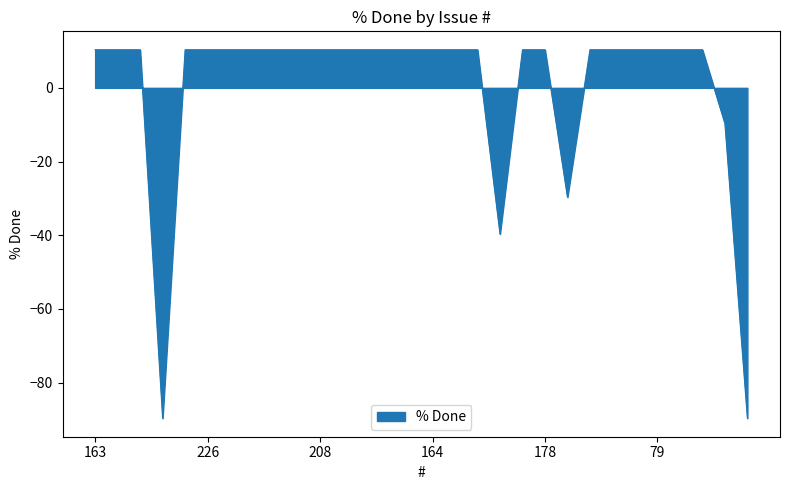

Reading left to right, transcribe all the data shown in this chart.

10.3	10.3	10.3	-89.7	10.3	10.3	10.3	10.3	10.3	10.3	10.3	10.3	10.3	10.3	10.3	10.3	10.3	10.3	-39.7	10.3	10.3	-29.7	10.3	10.3	10.3	10.3	10.3	10.3	-9.7	-89.7